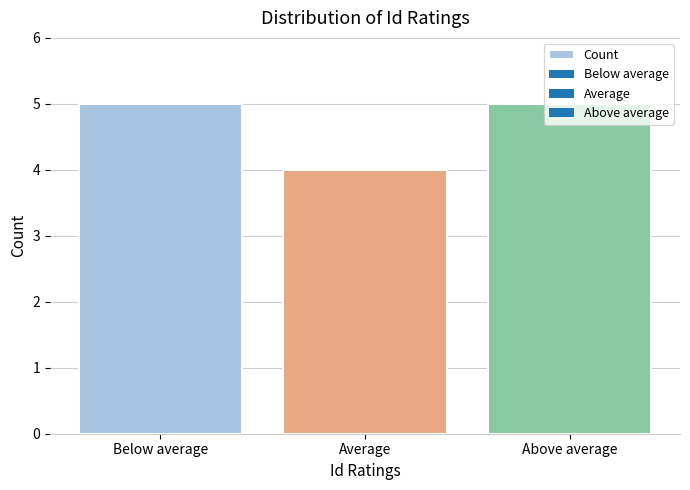

What is the sum of the values at Below average and Average?

9